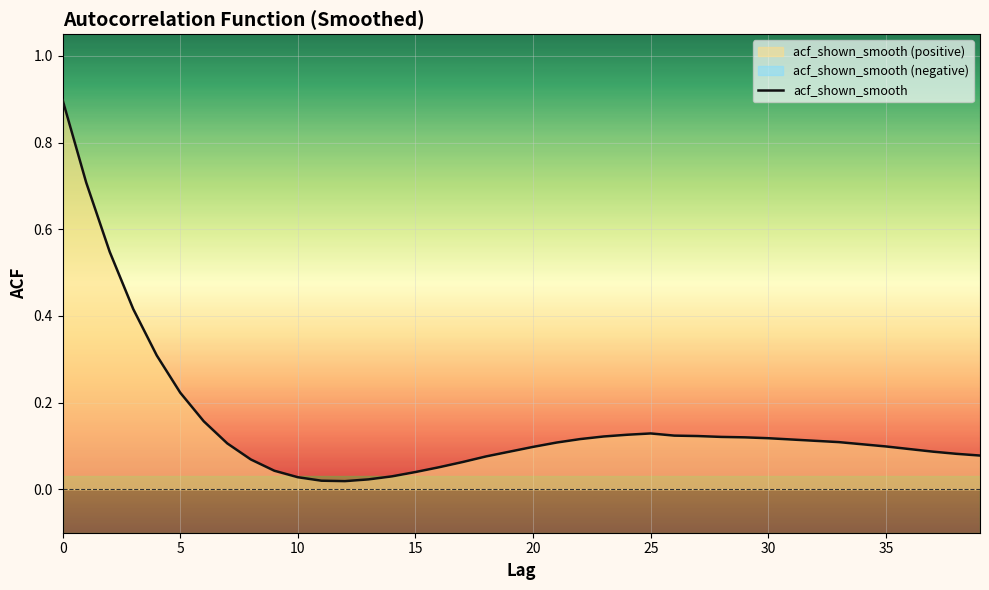

Reading right to left, extract all data points from this chart.

0.1	0.1	0.1	0.1	0.1	0.1	0.1	0.1	0.1	0.1	0.1	0.1	0.1	0.1	0.1	0.1	0.1	0.1	0.1	0.1	0.1	0.1	0.1	0.1	0.0	0.0	0.0	0.0	0.0	0.0	0.0	0.1	0.1	0.2	0.2	0.3	0.4	0.5	0.7	0.9